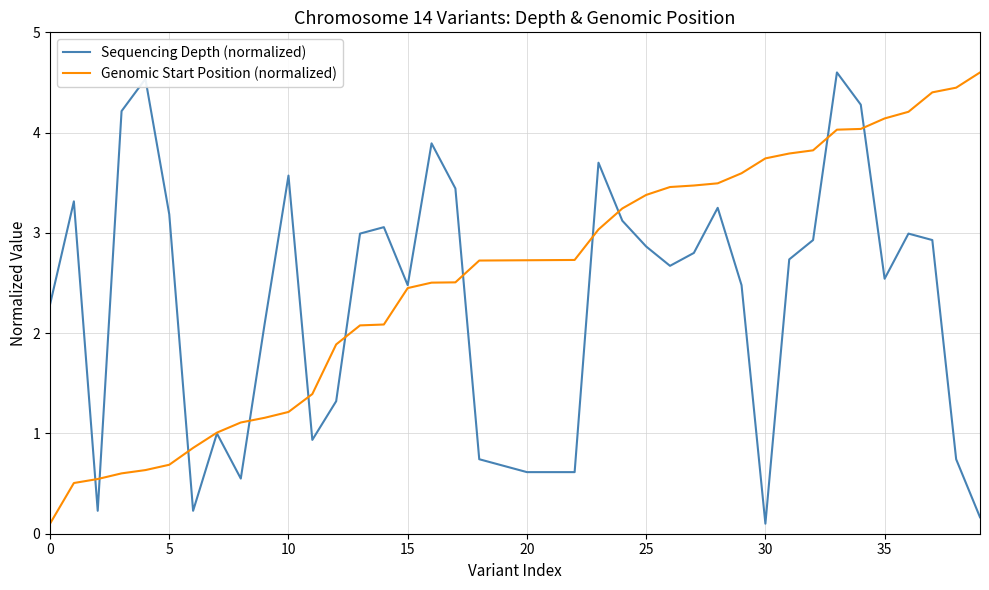

Which series has the largest total across all categories?

Genomic Start Position (normalized)